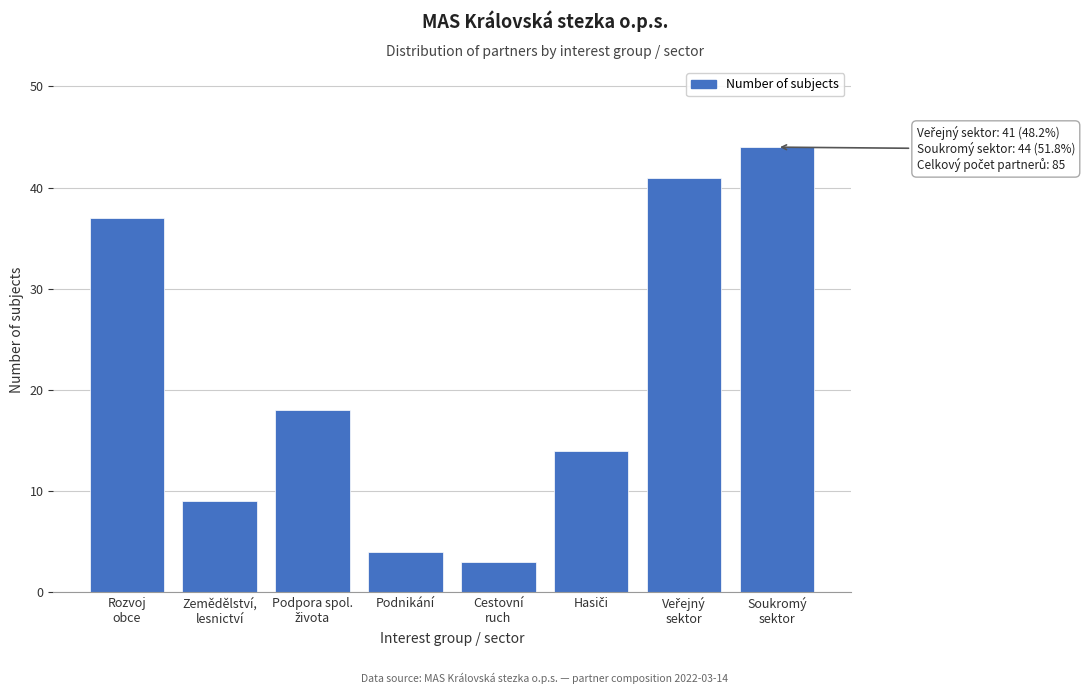

Reading left to right, transcribe all the data shown in this chart.

37	9	18	4	3	14	41	44